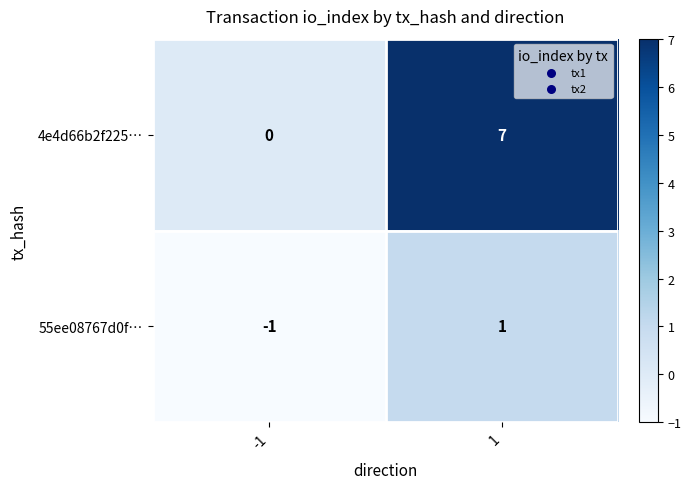

What is the greatest value displayed?

7